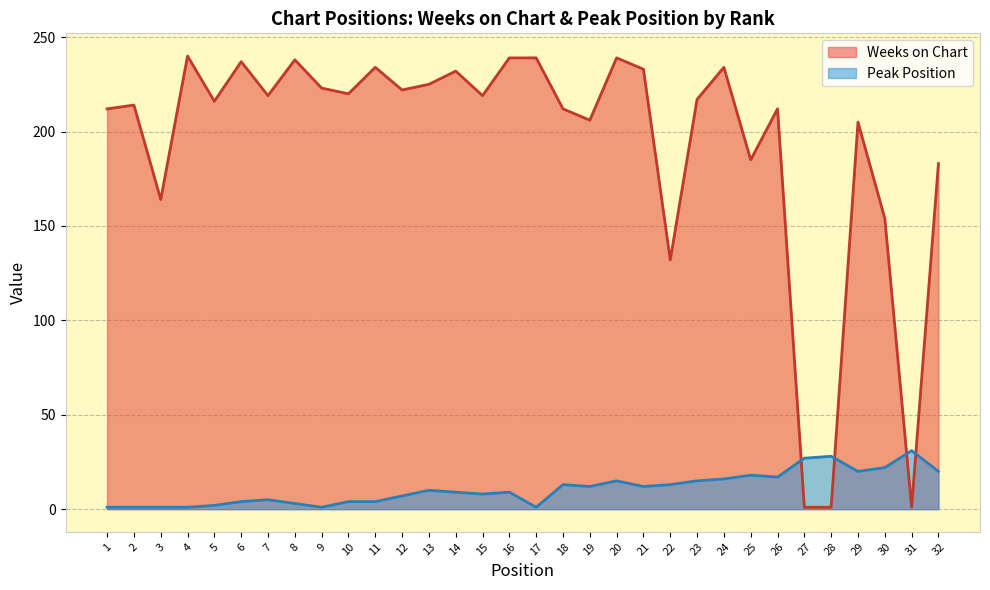

What is the value of the Weeks on Chart point at the 17th from the left?

239